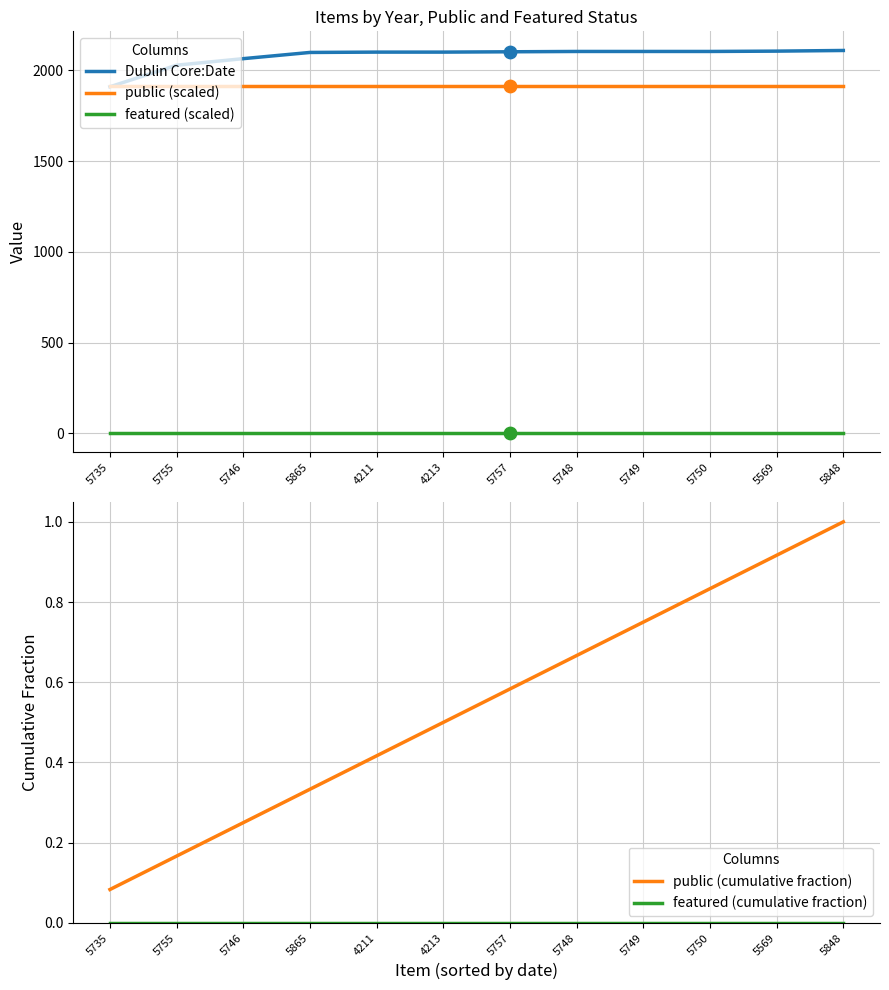

What is the total value across all series at 5746?

3980.2